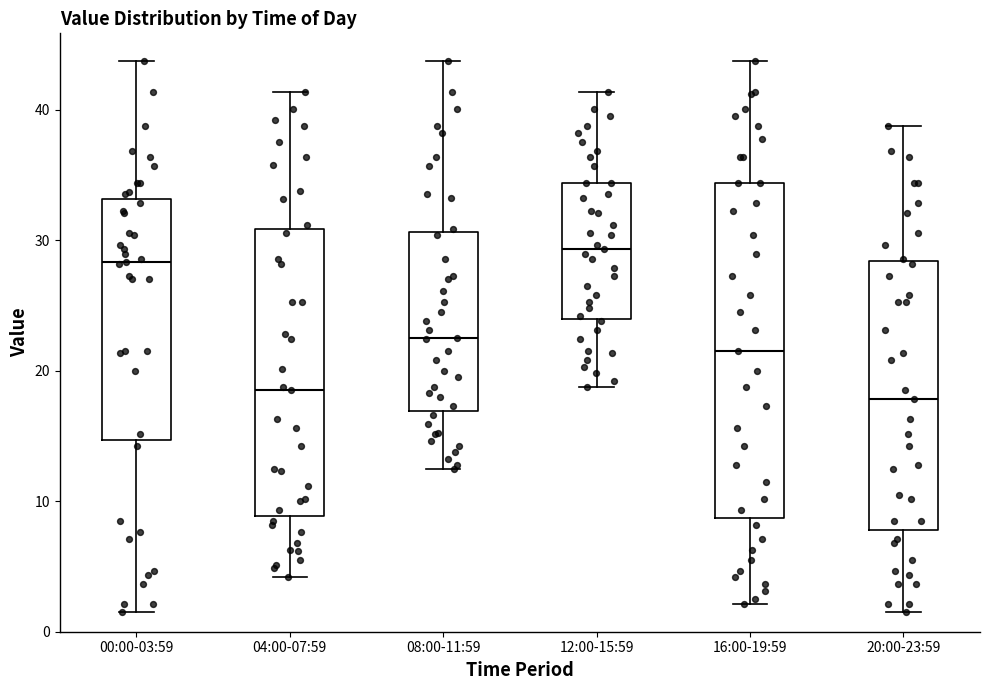

Where does the upper whisker of the box for 00:00-03:59 end on the y-axis? The values are not printed on the chart, so give them approximately, as read against the axis.

44